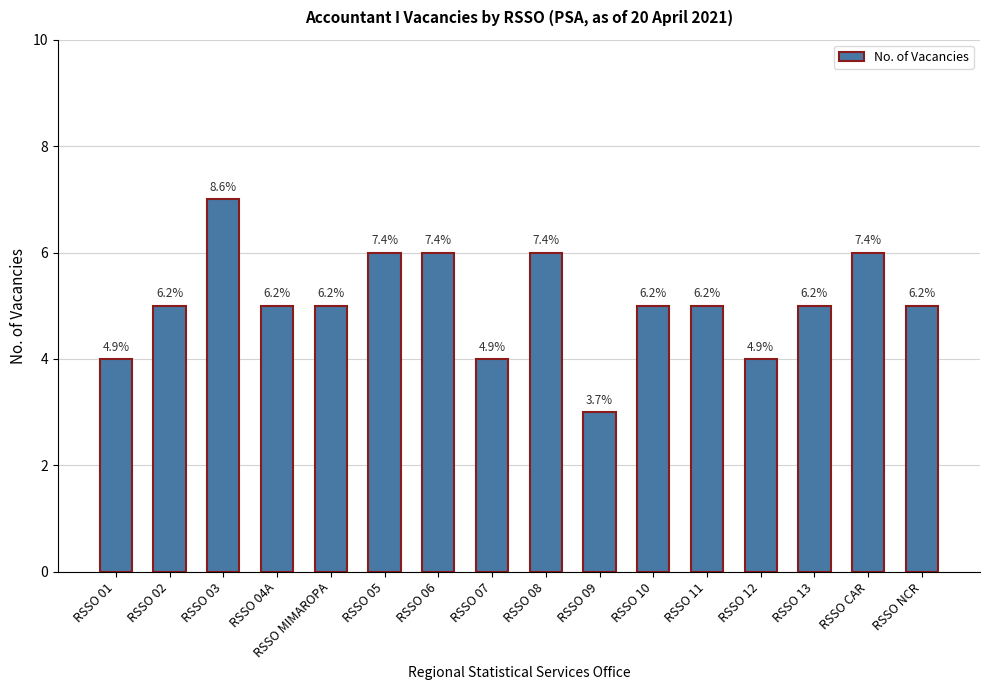

At which label does the data first exceed 5?

RSSO 03